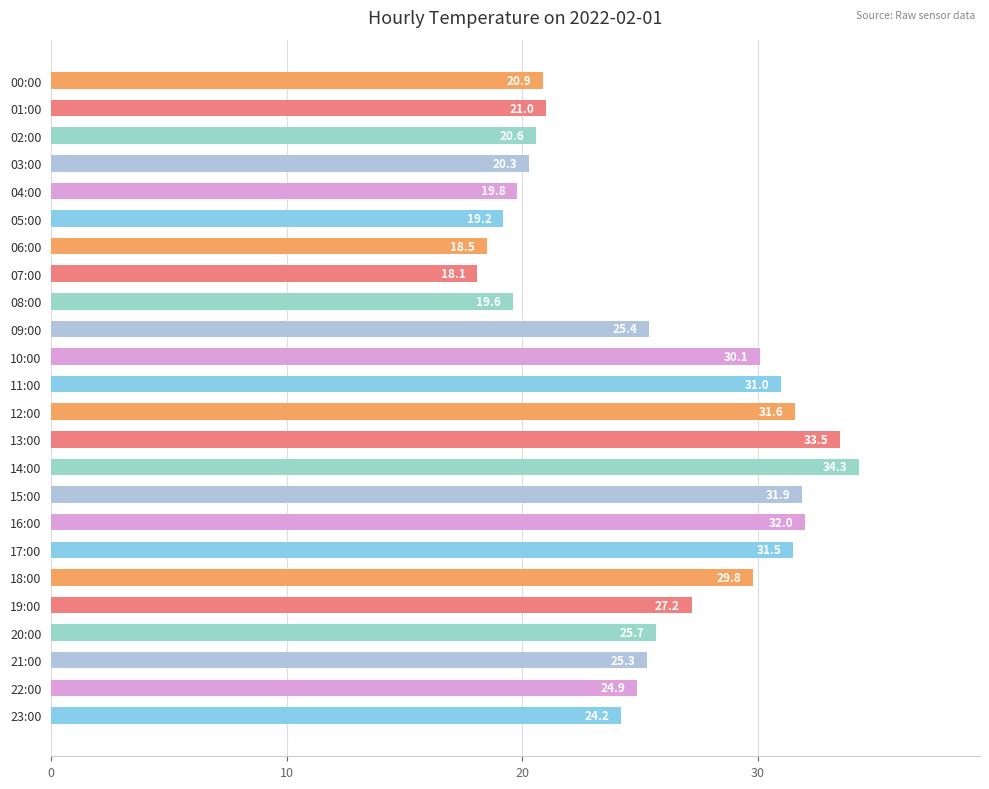

What is the change in value from 01:00 to 20:00?

+4.7